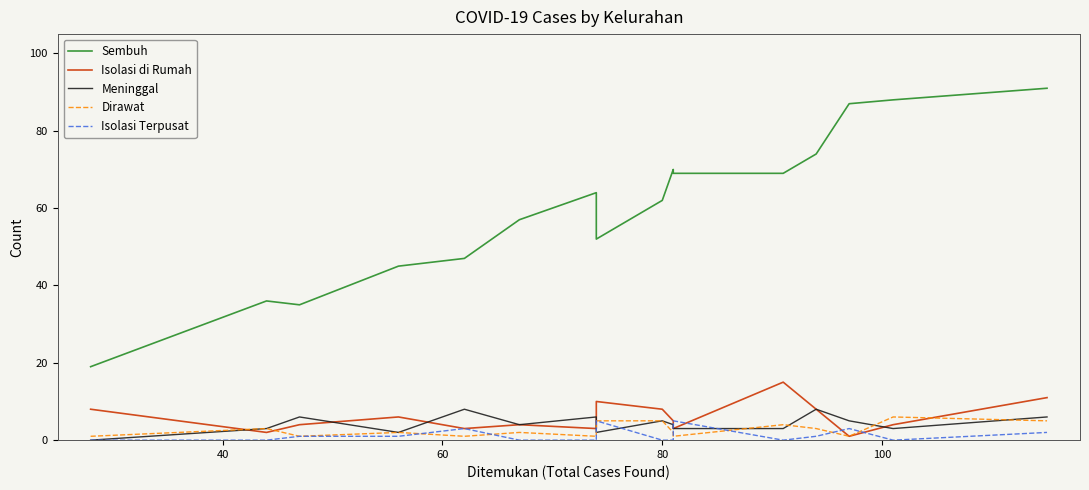

How many interior local valleys does the Sembuh series have?

2